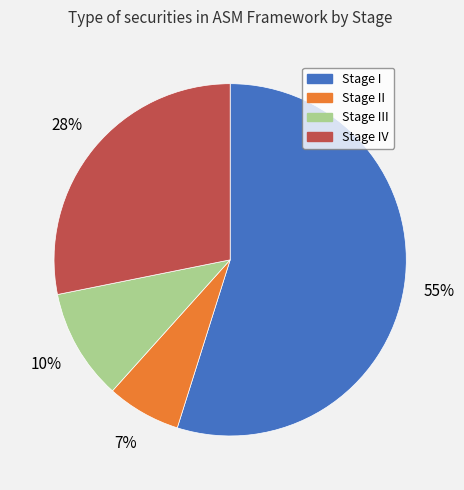

Is there a majority slice in this chart?

Yes